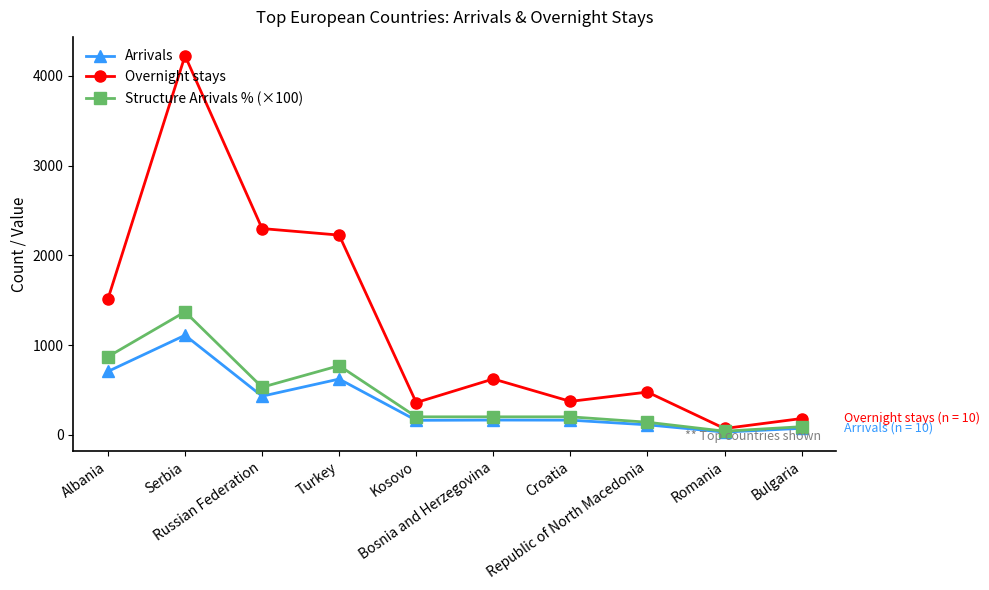

What is the difference between the Arrivals values at Croatia and Romania?

133.0